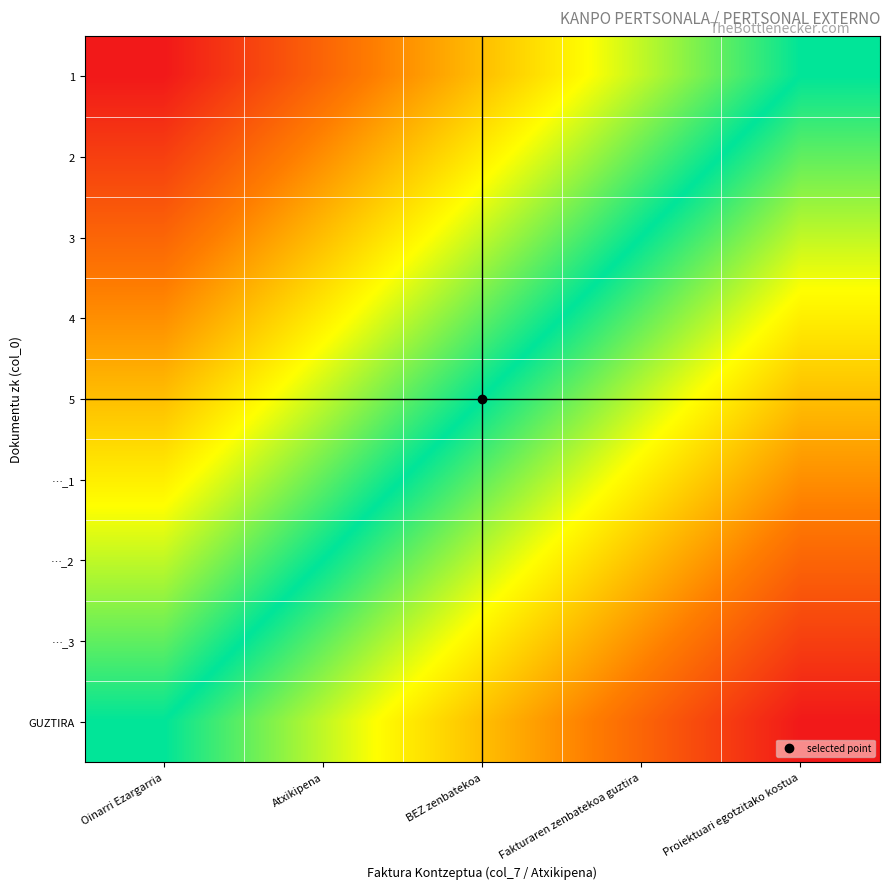

Which category has the lowest value across all series?

Proiektuari egotzitako kostua